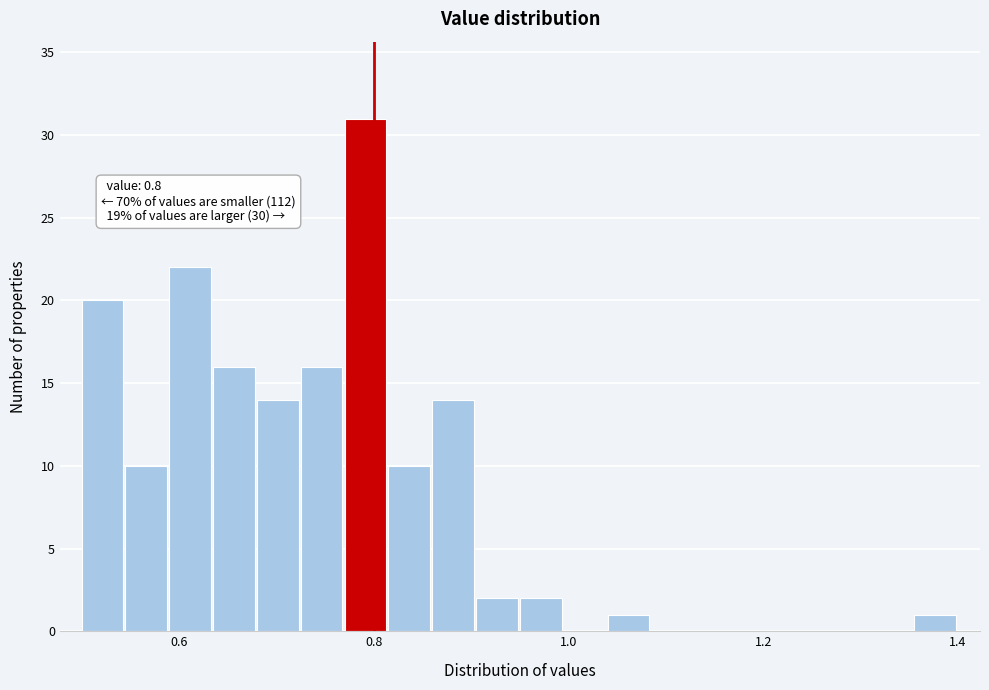

Around what value on the x-axis is the tallest bar? Give the approximate position of its centre, as read against the axis.

0.80